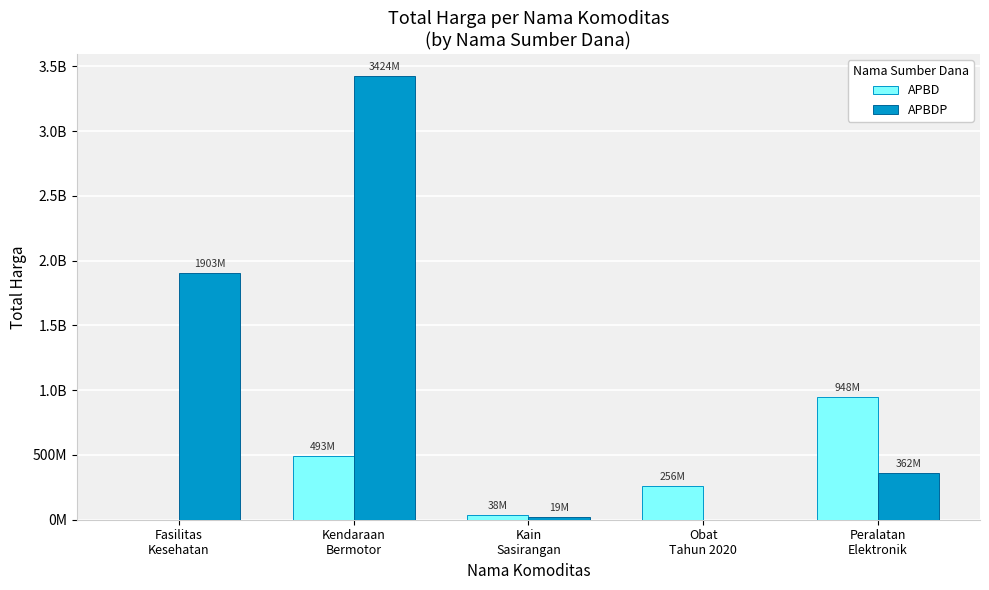

What is the difference between the APBD values at Obat
Tahun 2020 and Kendaraan
Bermotor?

236141190